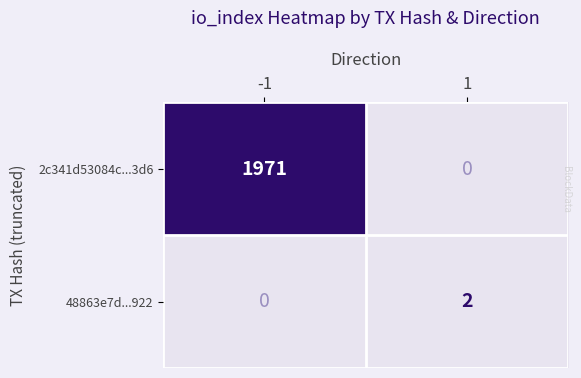

Reading left to right, extract all data points from this chart.

2c341d53084c...3d6: 1971	0
48863e7d...922: 0	2